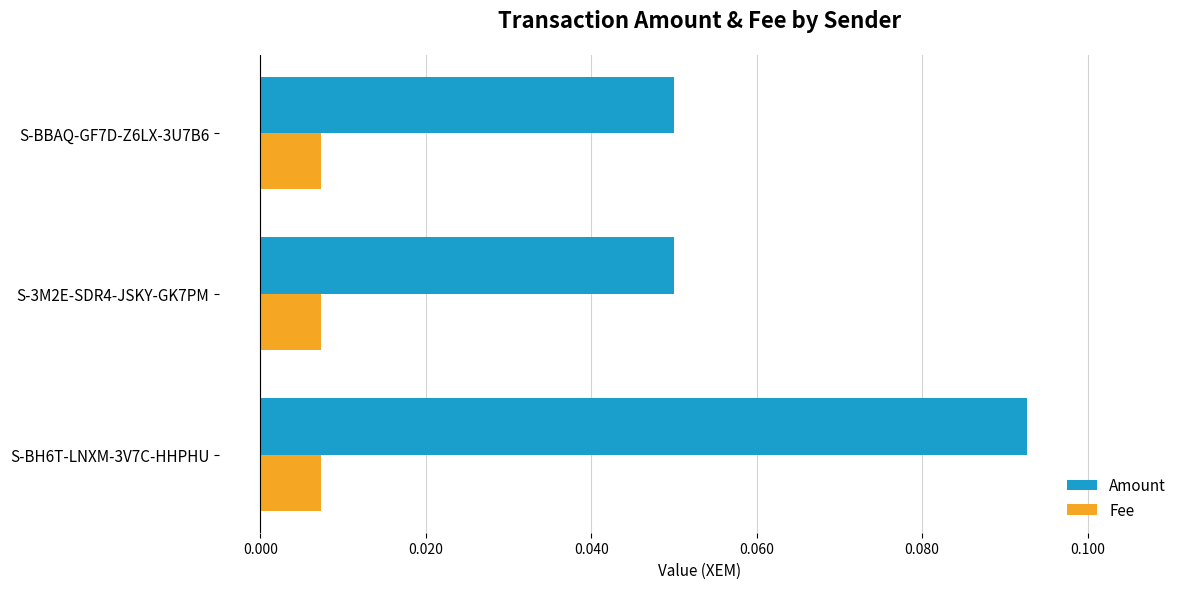

Which series has the largest range (max minus min)?

Amount